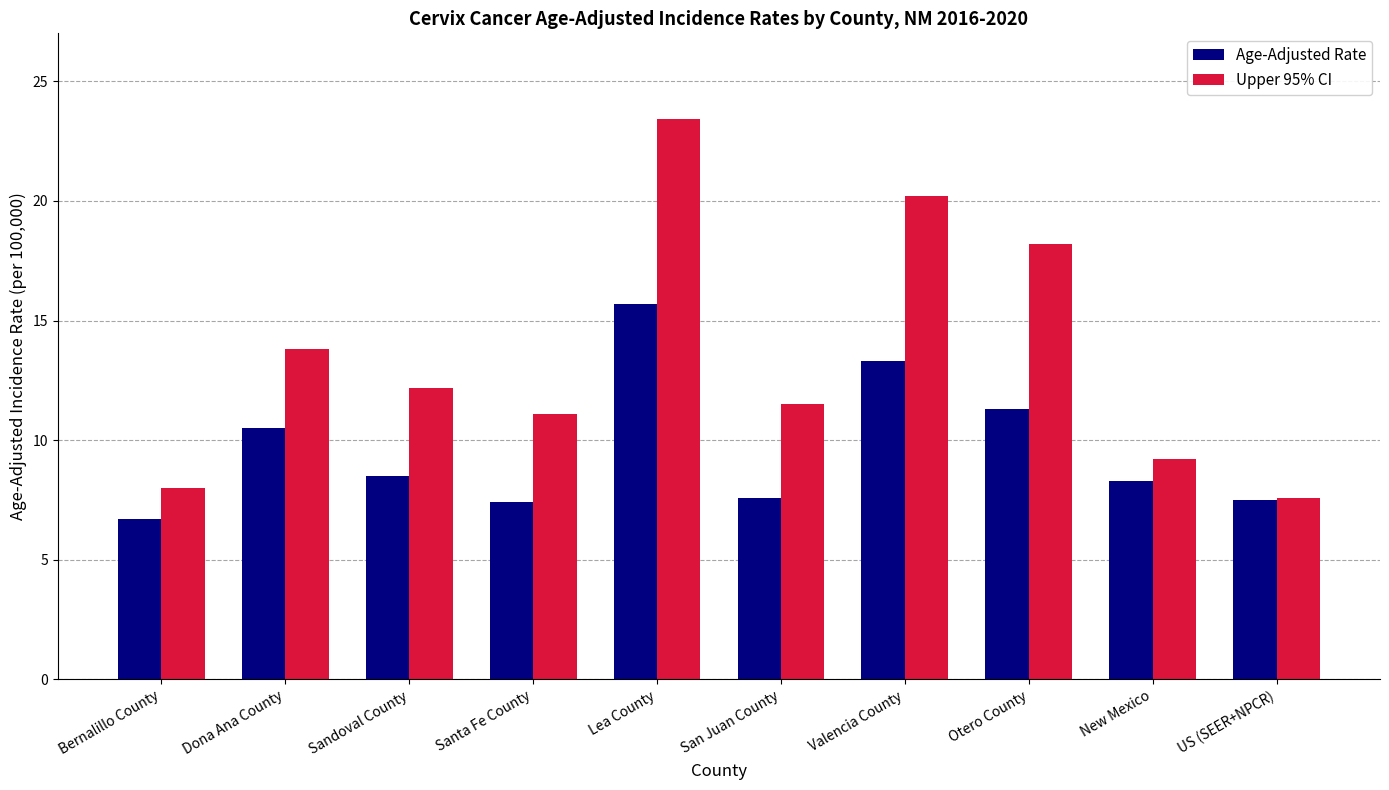

Rank the series by their maximum value, from highest to lowest.

Upper 95% CI, Age-Adjusted Rate